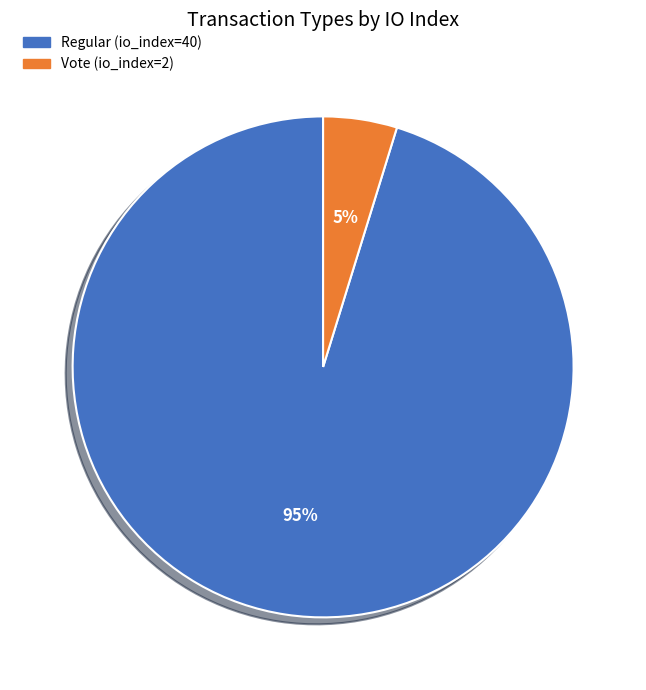

To the nearest percent, what is the difference between the largest and smallest slice percentages?

90%